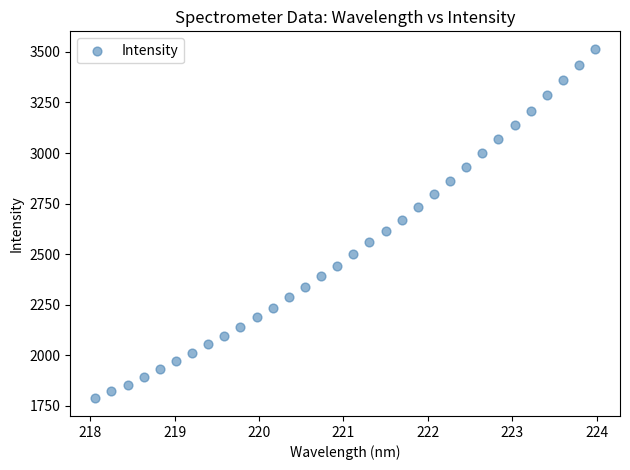

What is the range of X values (max minus min)?

5.9